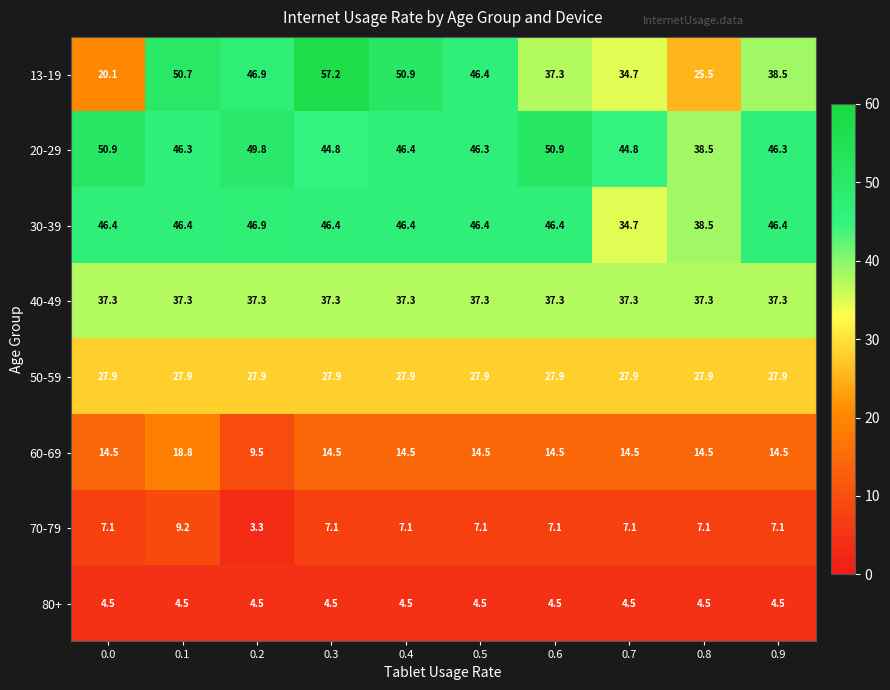

Is it true that 70-79 equals 7.1 at 0.7?

True